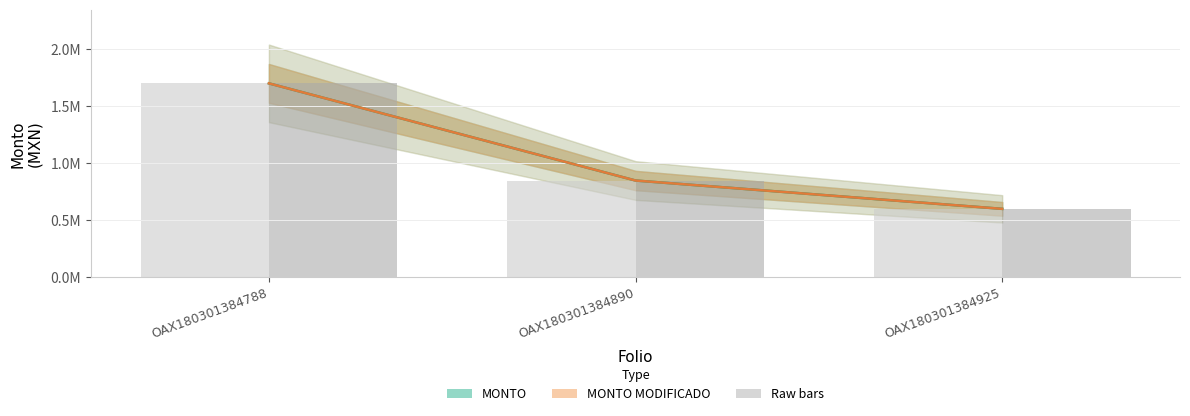

Does the chart contain stacked bars?

No